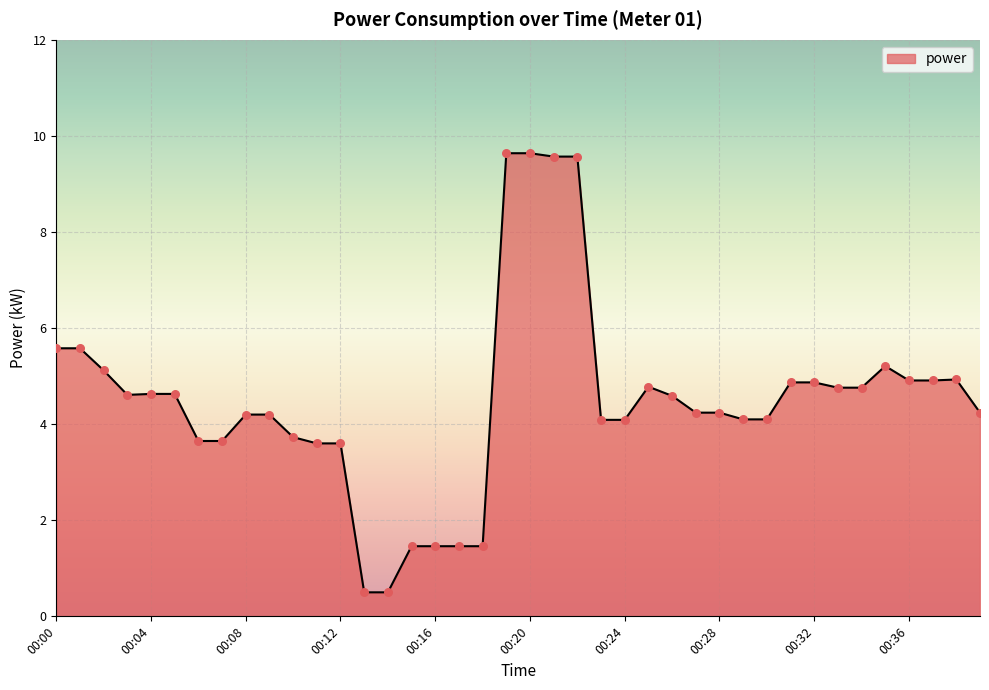

What is the difference between the maximum and minimum values?

9.1